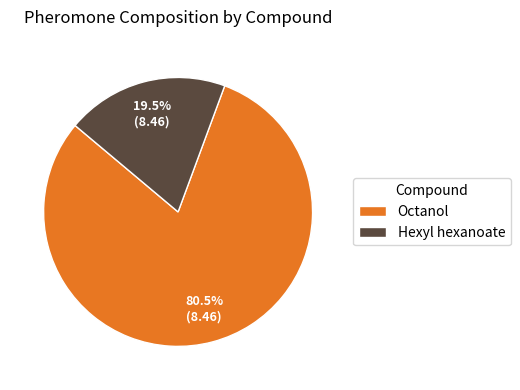

Is the sum of Octanol and Hexyl hexanoate greater than half?

Yes